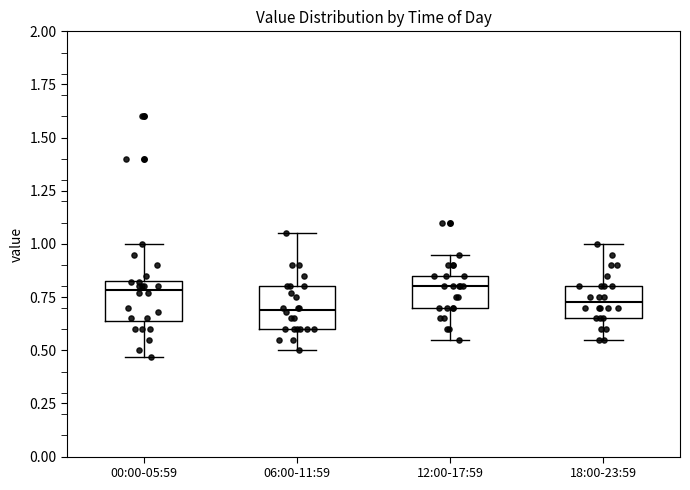

Reading left to right, read every box against the y-axis: the position of its median line, the range the box covers, and the ends of its whiskers. The values are not printed on the chart, so give them approximately, as read against the axis.

00:00-05:59: median 0.80, box 0.65 to 0.85, whiskers 0.45 to 1.00
06:00-11:59: median 0.70, box 0.60 to 0.80, whiskers 0.50 to 1.05
12:00-17:59: median 0.80, box 0.70 to 0.85, whiskers 0.55 to 0.95
18:00-23:59: median 0.75, box 0.65 to 0.80, whiskers 0.55 to 1.00